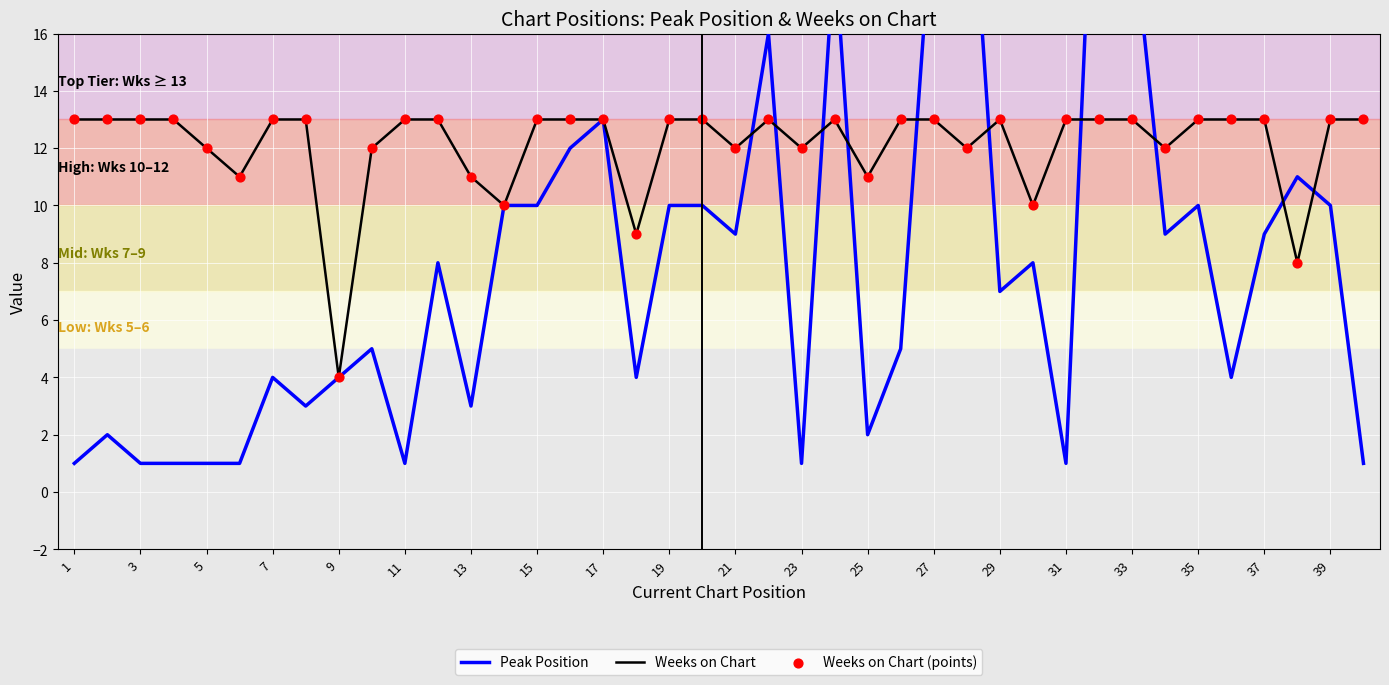

Which series has the largest Y range (max minus min)?

Peak Position